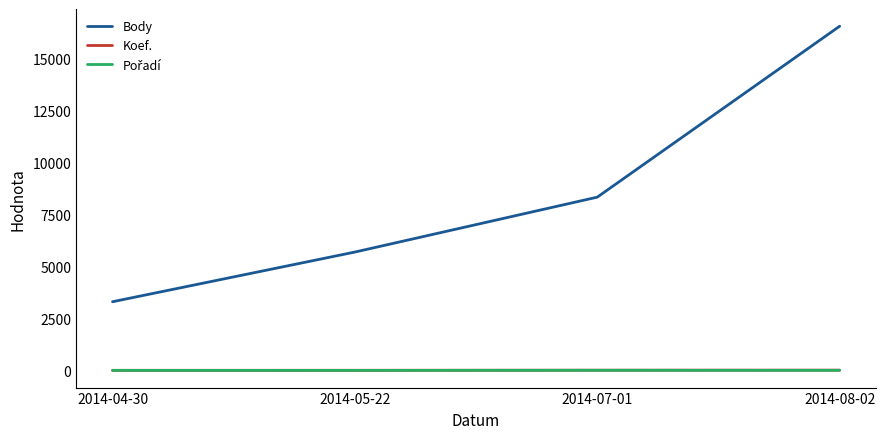

What is the lowest value of the Body series?

3303